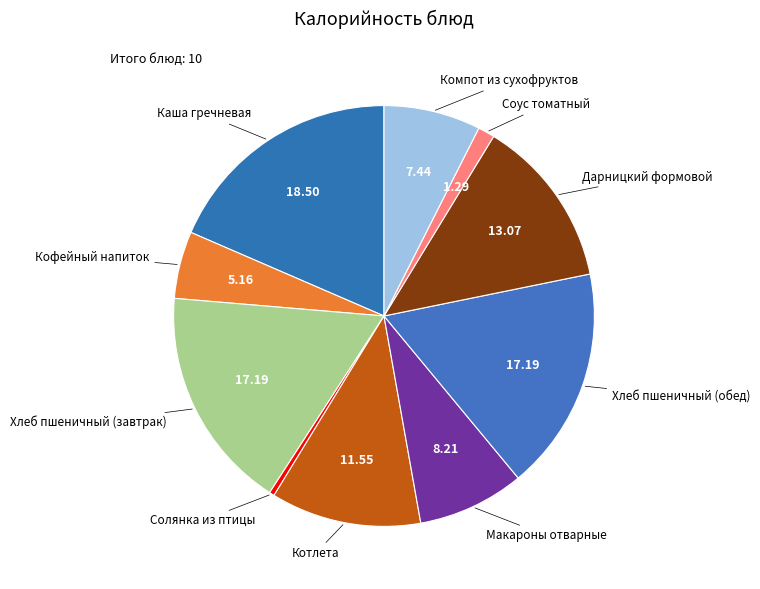

Is there a majority slice in this chart?

No